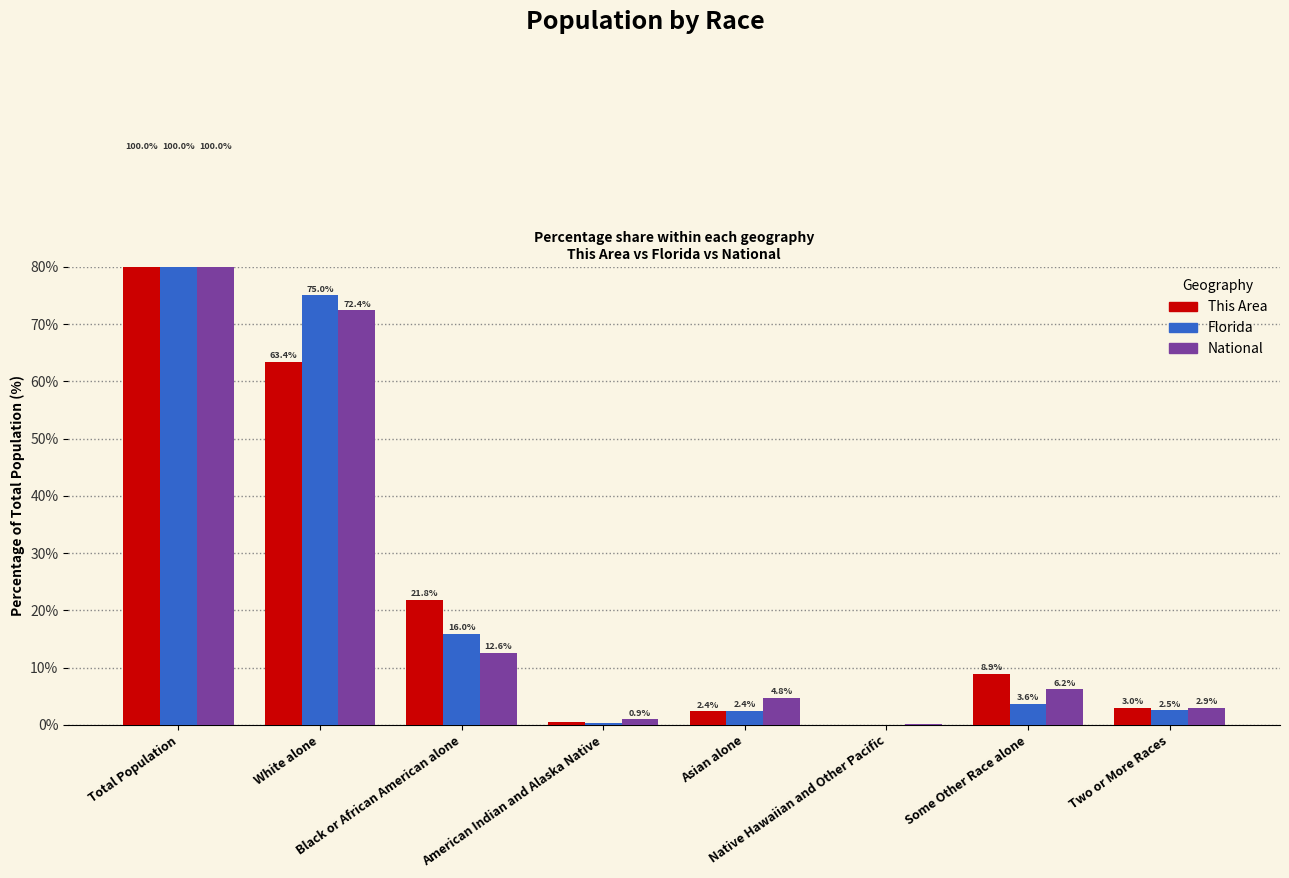

Where is National nearest to the value 50?

White alone